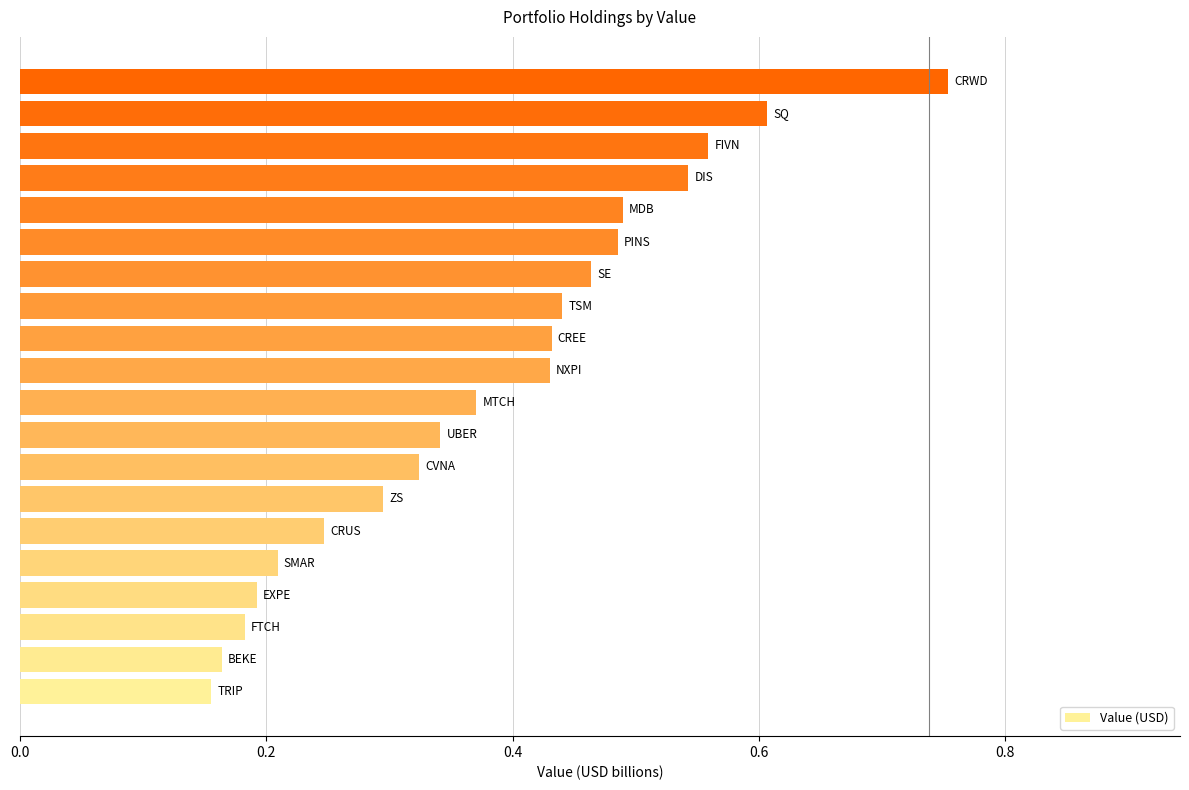

What is the sum of all values?

7.7